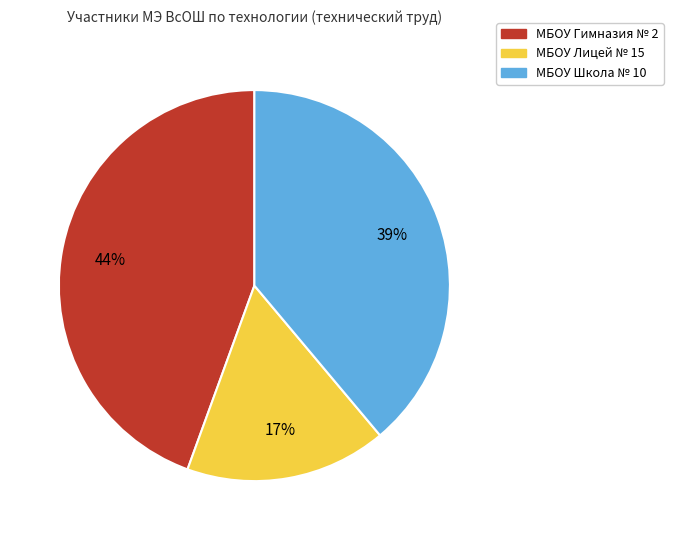

The МБОУ Школа № 10 slice represents 49% of the pie. True or false?

False